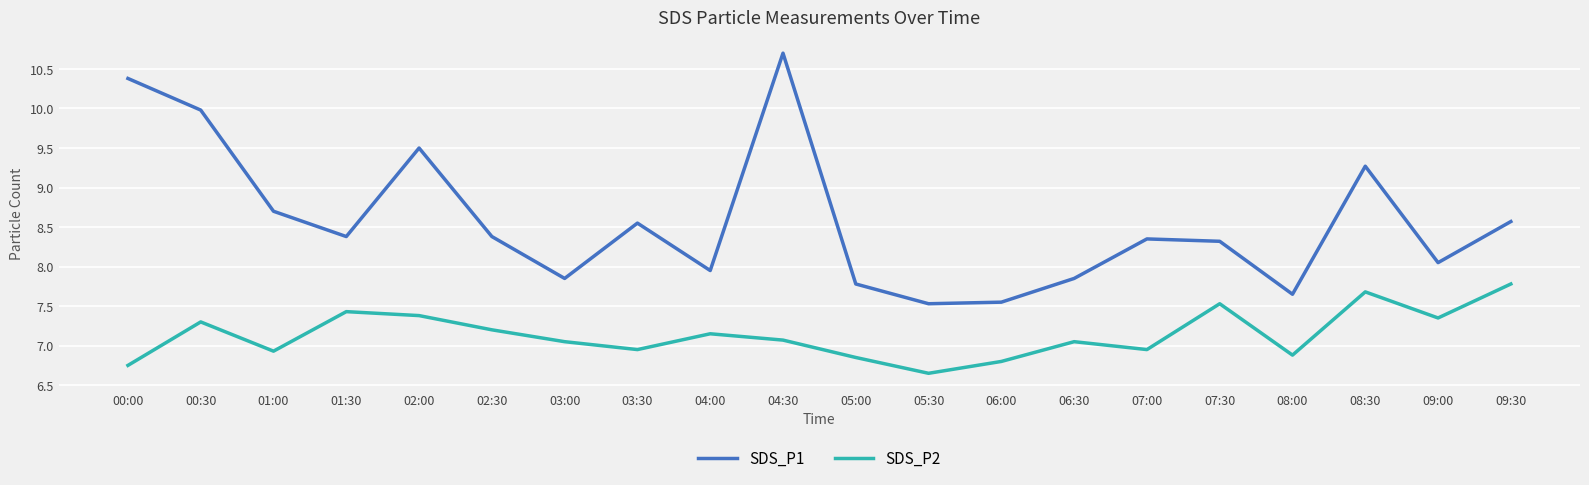

What is the highest value of the SDS_P1 series?

10.7